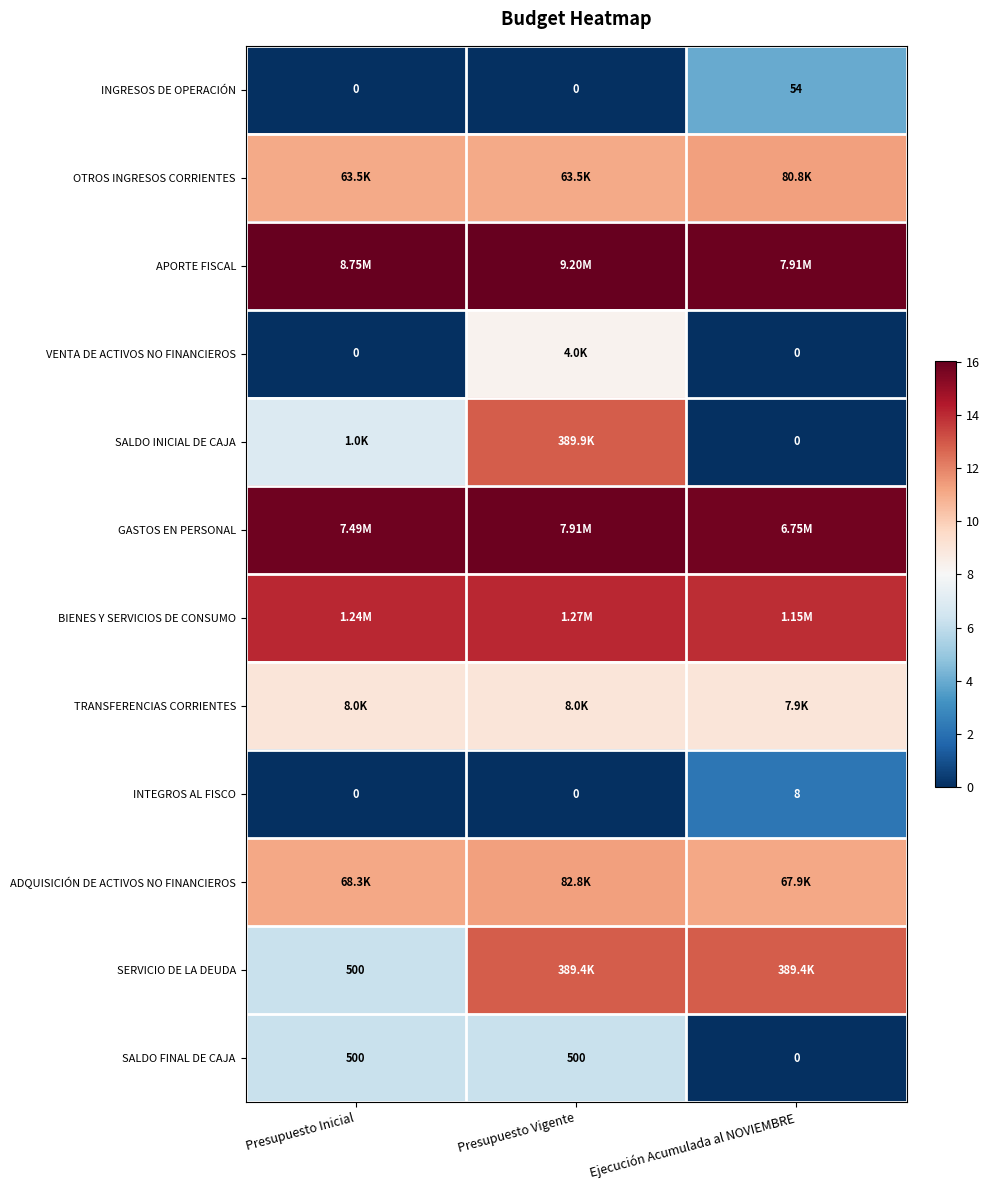

What is the minimum value for SERVICIO DE LA DEUDA?

6.2